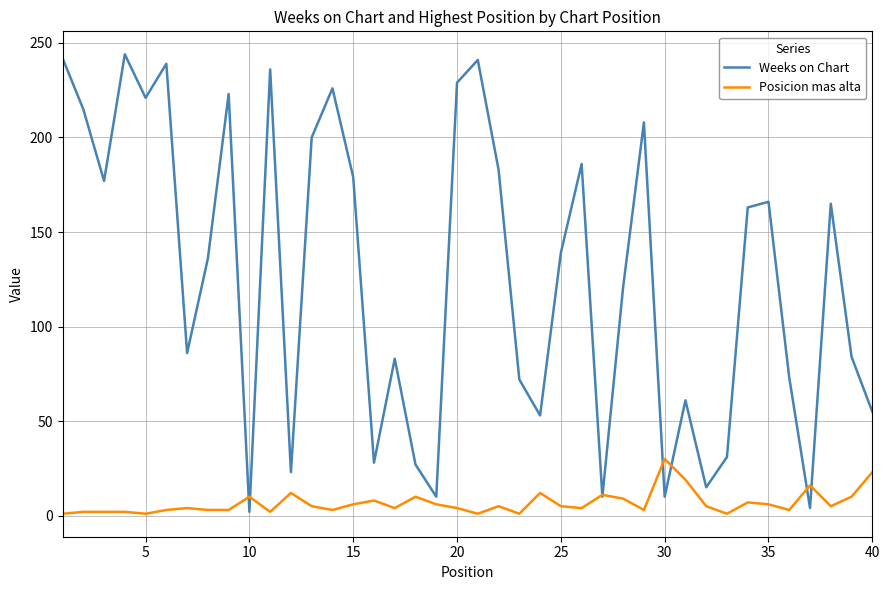

Rank the series by their average value, from lowest to highest.

Posicion mas alta, Weeks on Chart